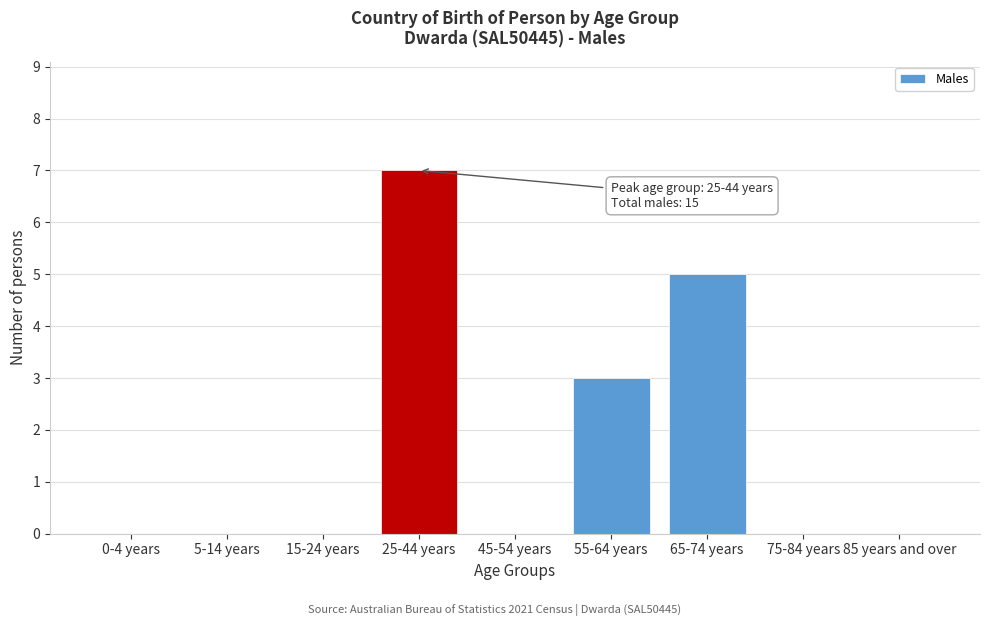

Reading right to left, extract all data points from this chart.

85 years and over=0	75-84 years=0	65-74 years=5	55-64 years=3	45-54 years=0	25-44 years=7	15-24 years=0	5-14 years=0	0-4 years=0